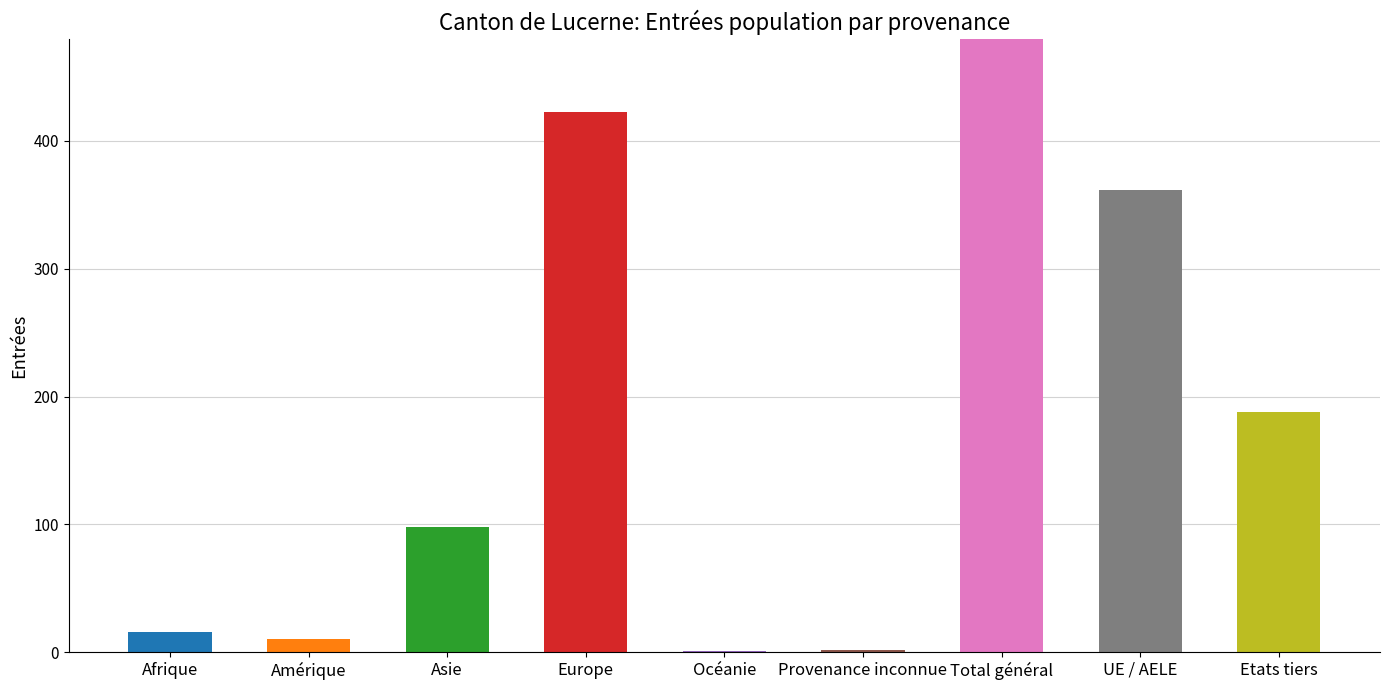

How many values are below 98?

4